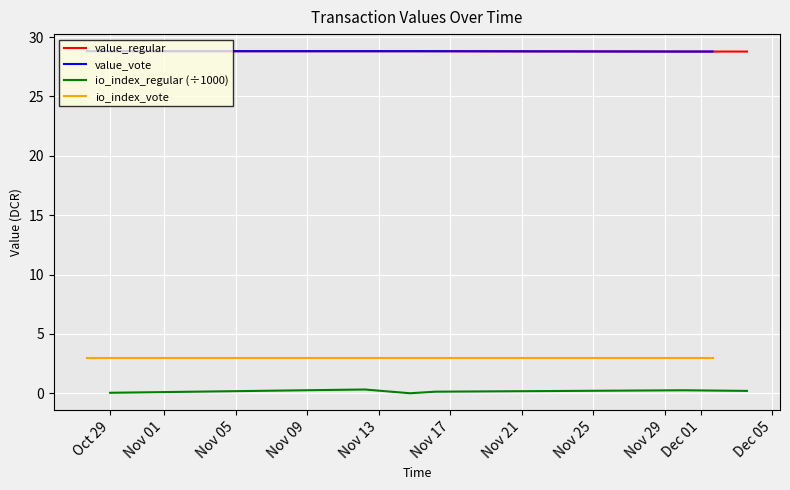

True or false: io_index_regular (÷1000) and value_regular cross at least once.

False